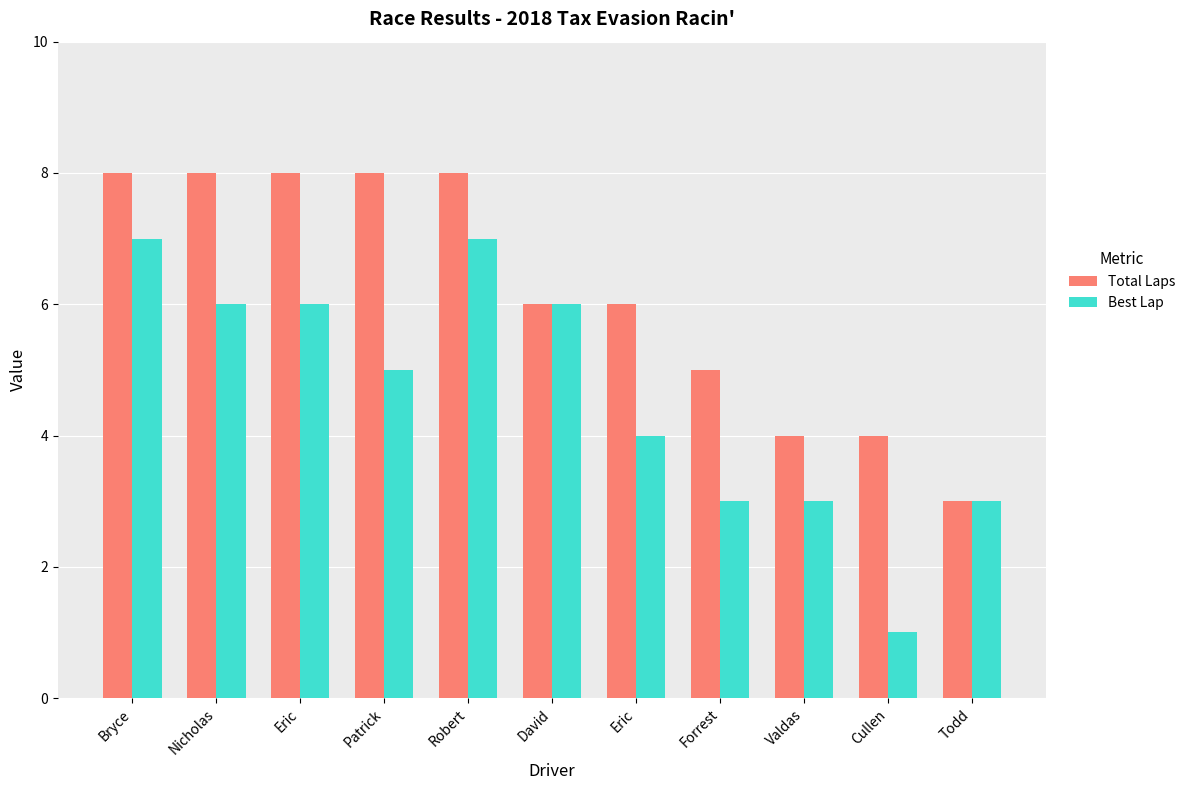

What is the difference between the maximum and minimum values in the Best Lap series?

6